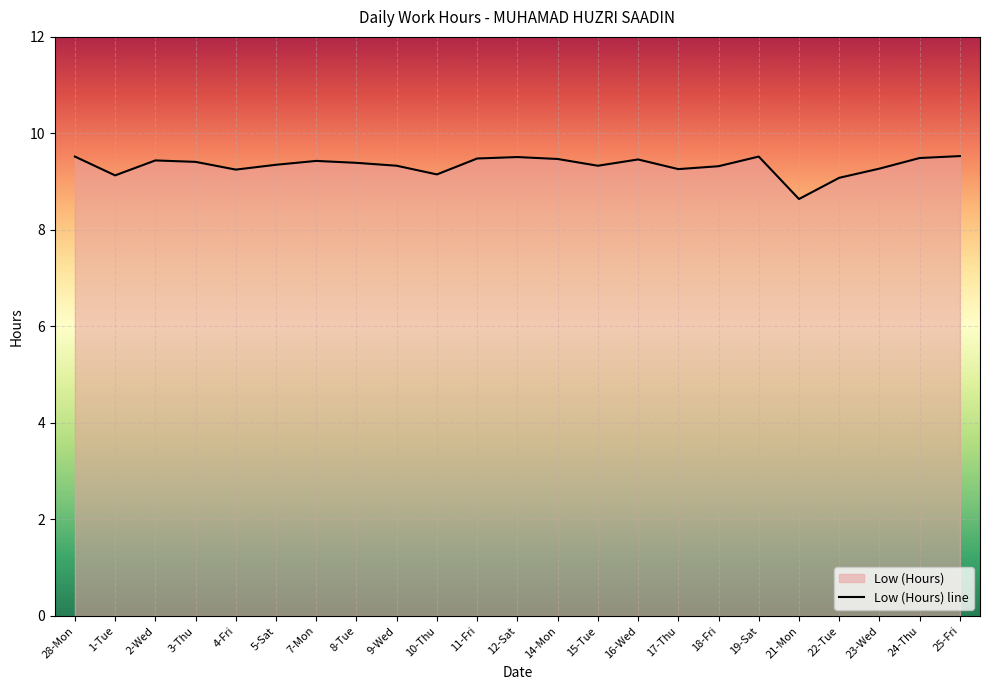

What is the sum of the values at 21-Mon and 9-Wed?

18.0